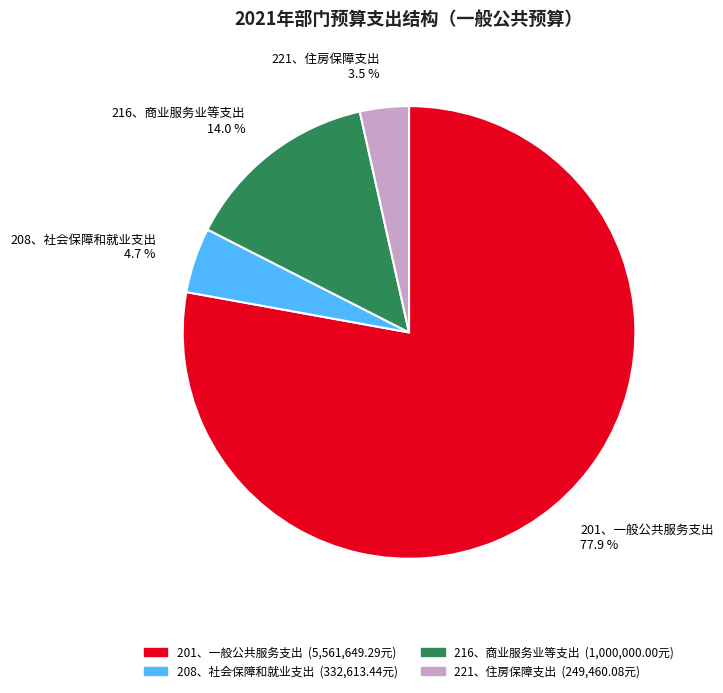

How many segments does this pie chart have?

4